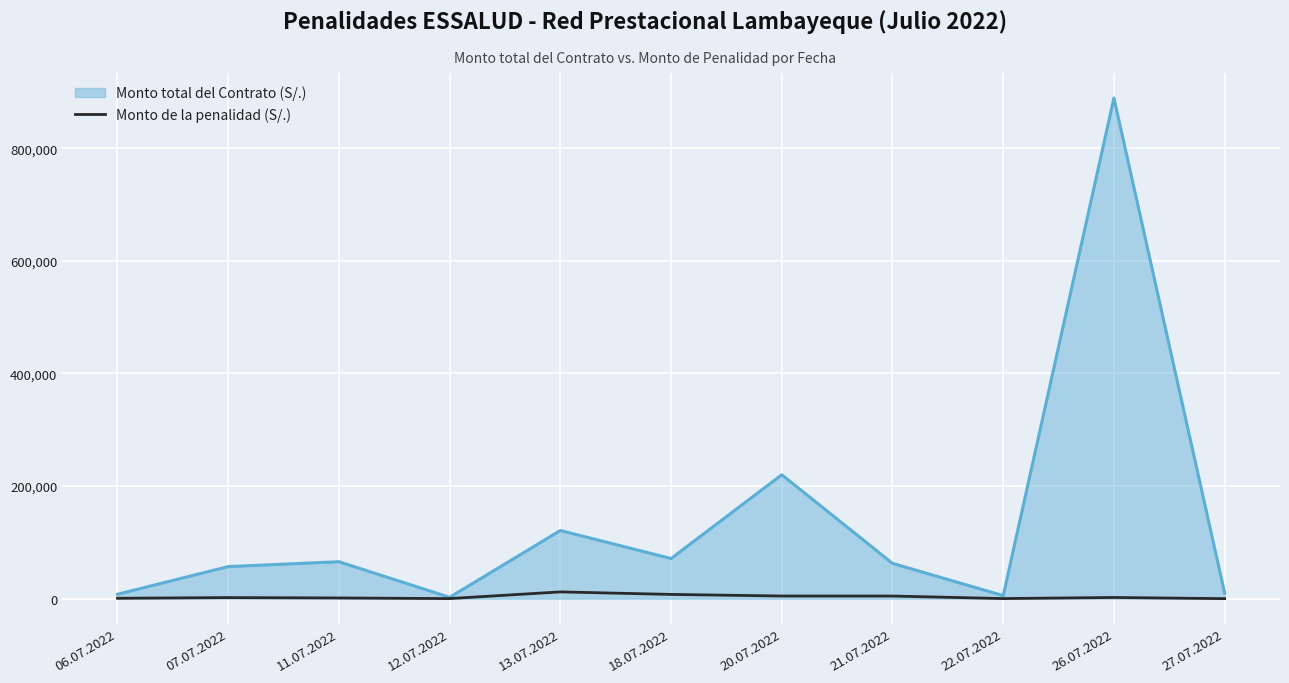

Does the chart display data point markers on the line(s)?

No